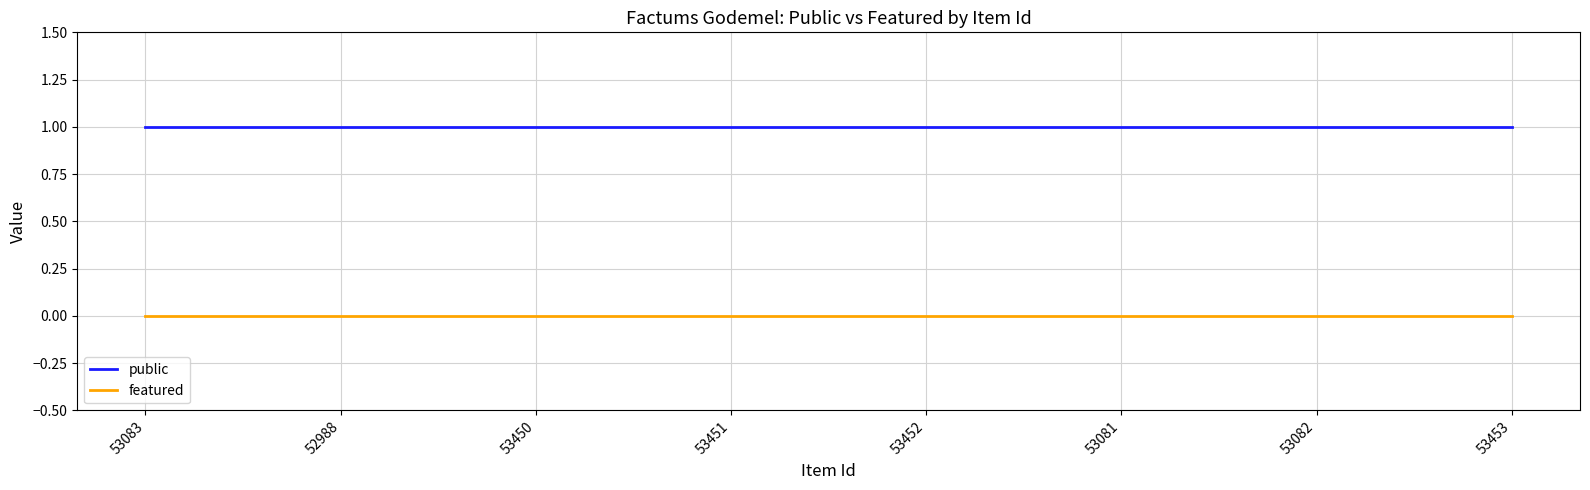

Rank the series by their average value, from highest to lowest.

public, featured